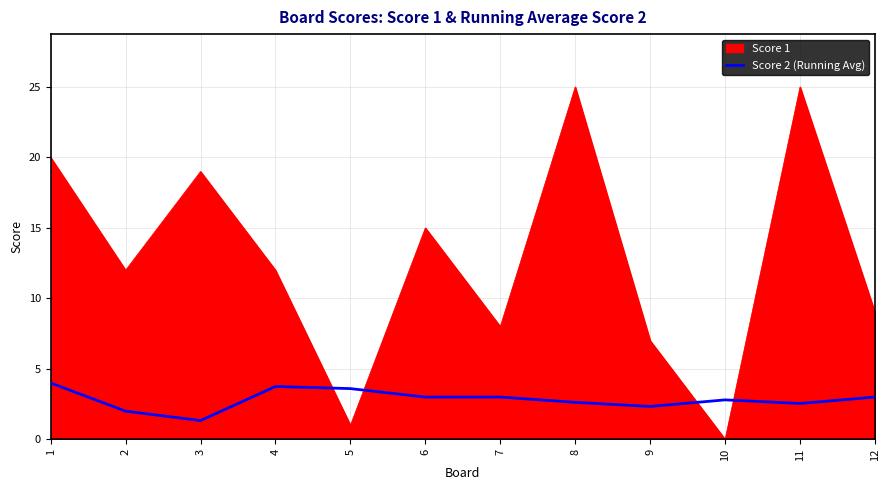

The Score 2 (Running Avg) series shows 1.9 at 12. True or false?

False